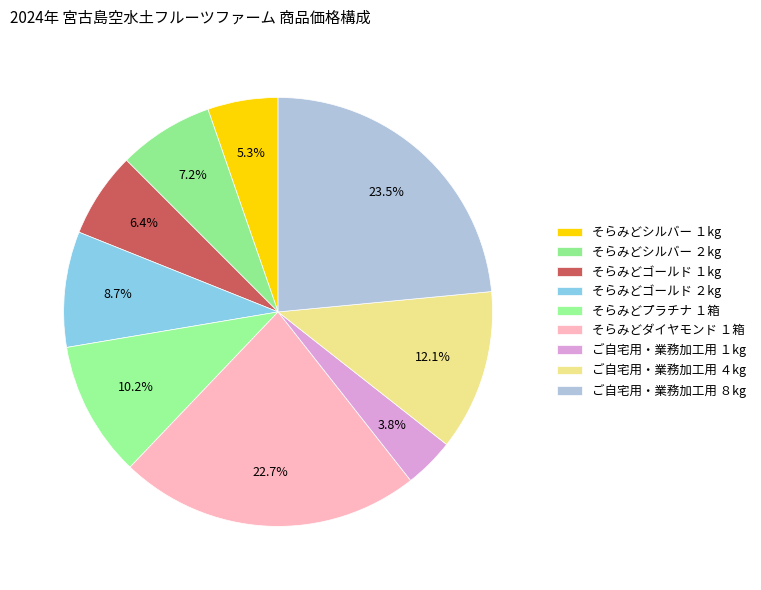

How many segments does this pie chart have?

9